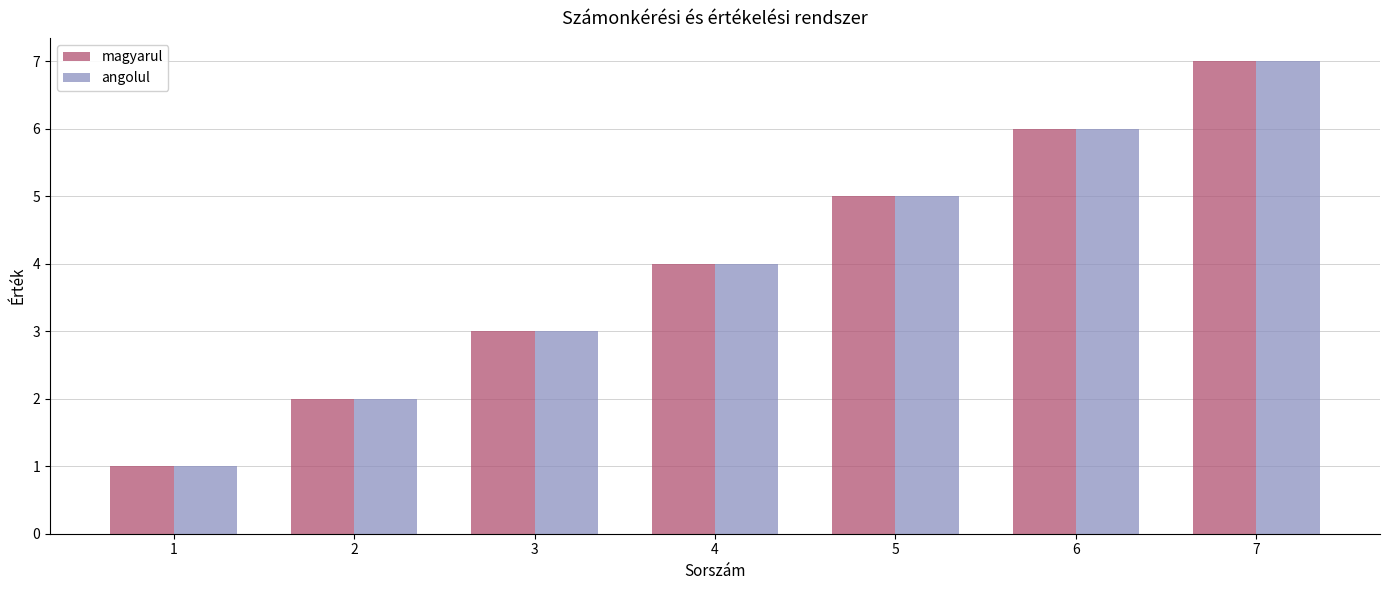

What is the difference between the second highest and minimum values in the magyarul series?

5